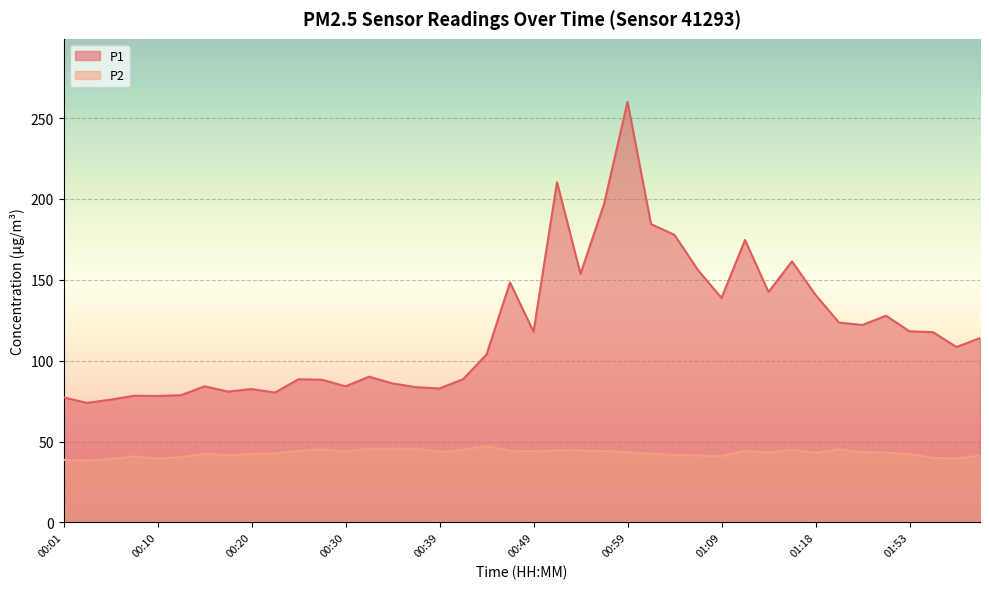

What is the highest value of the P2 series?

47.2